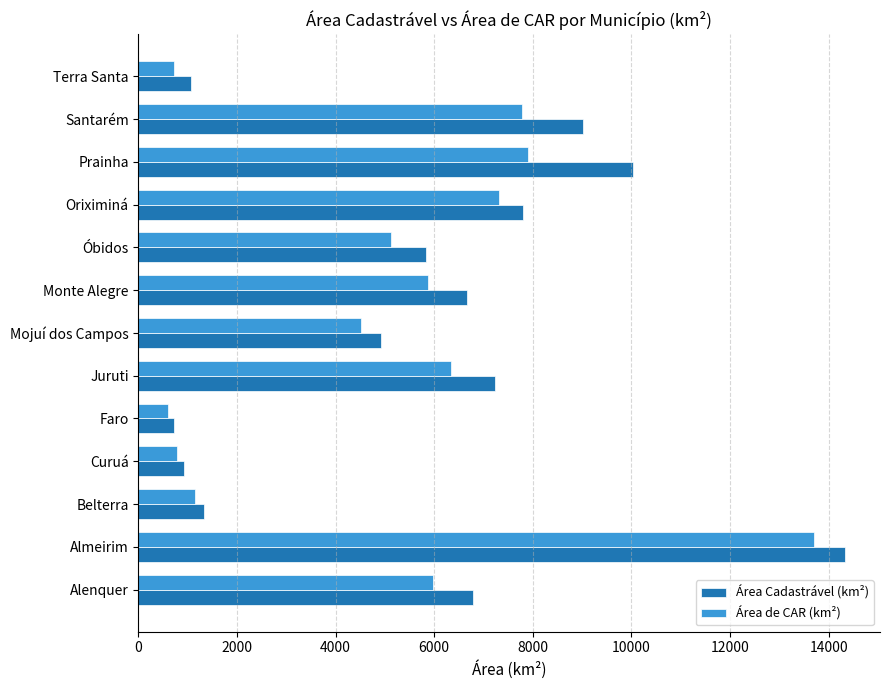

Which category has the highest value in the Área Cadastrável (km²) series?

Almeirim